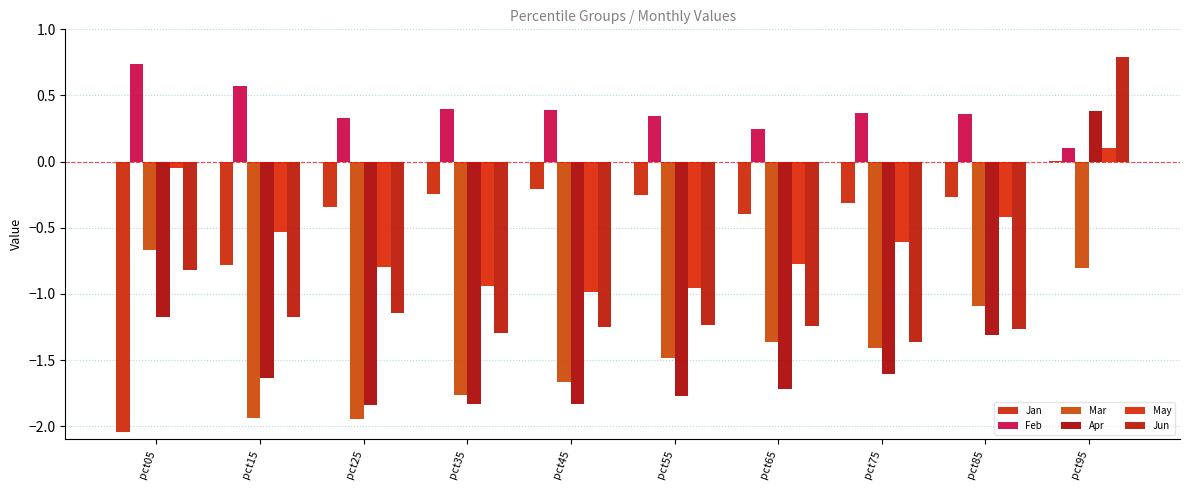

What is the lowest value of the Feb series?

0.1